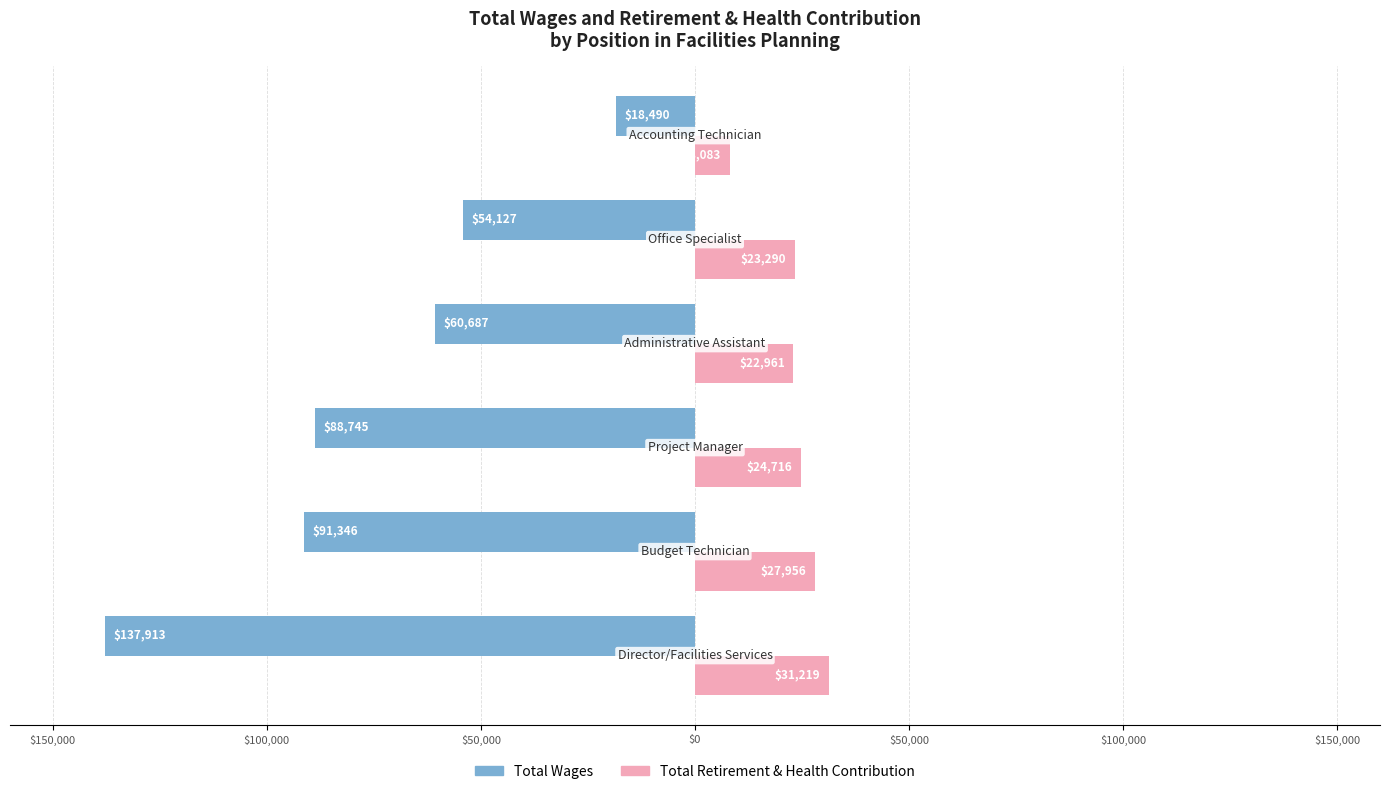

What are all the series names shown in the legend?

Total Wages, Total Retirement & Health Contribution